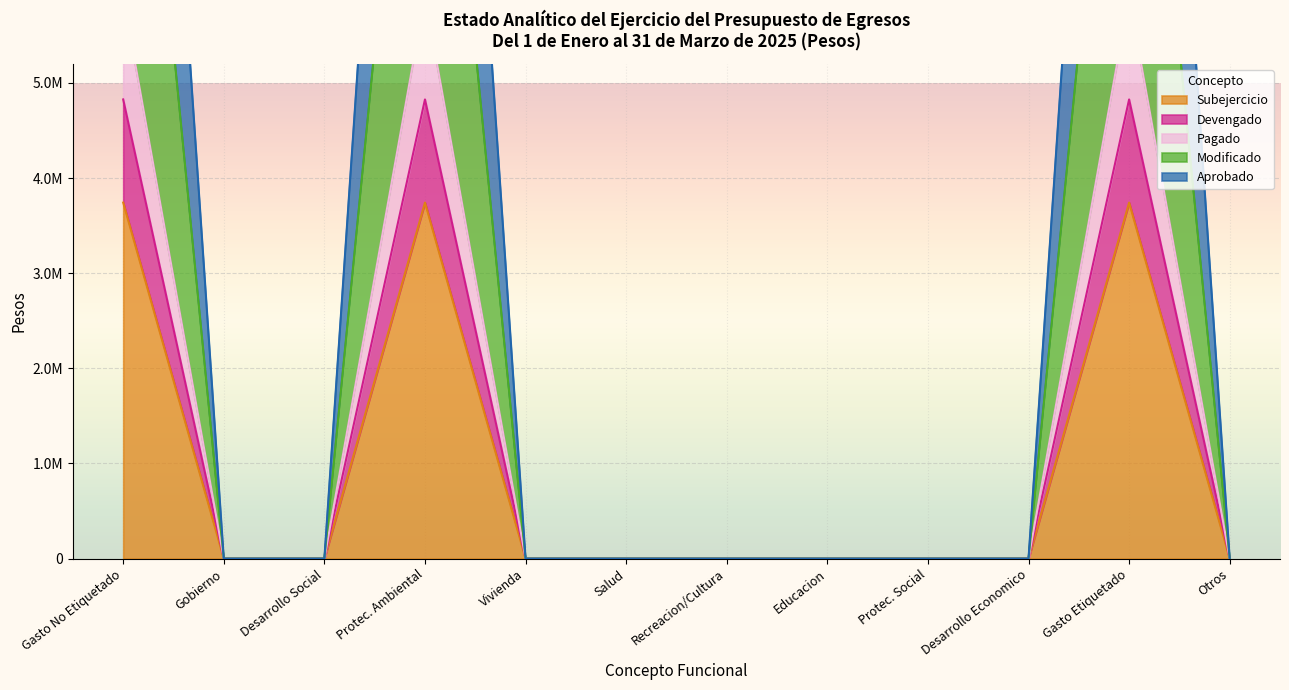

Rank the series by their maximum value, from highest to lowest.

Modificado, Subejercicio, Pagado, Devengado, Aprobado